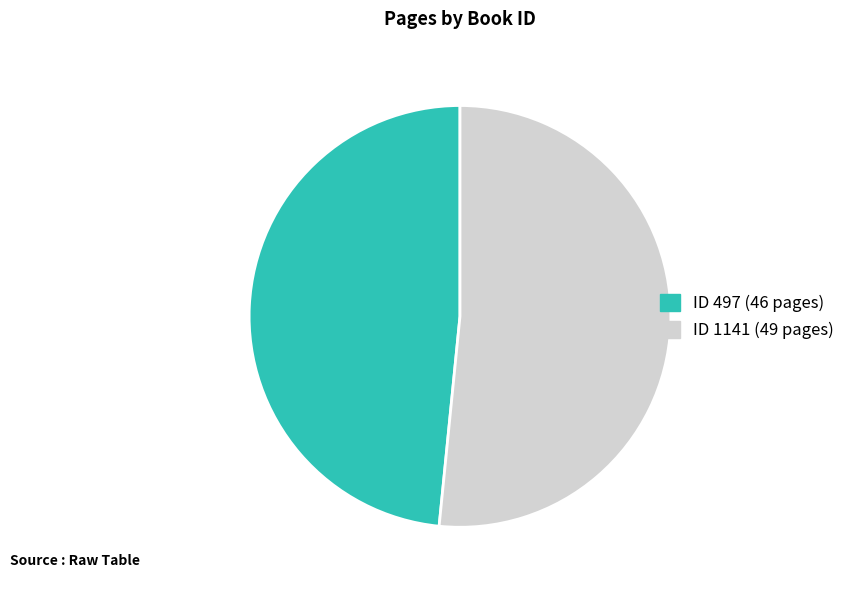

Is there a majority slice in this chart?

Yes